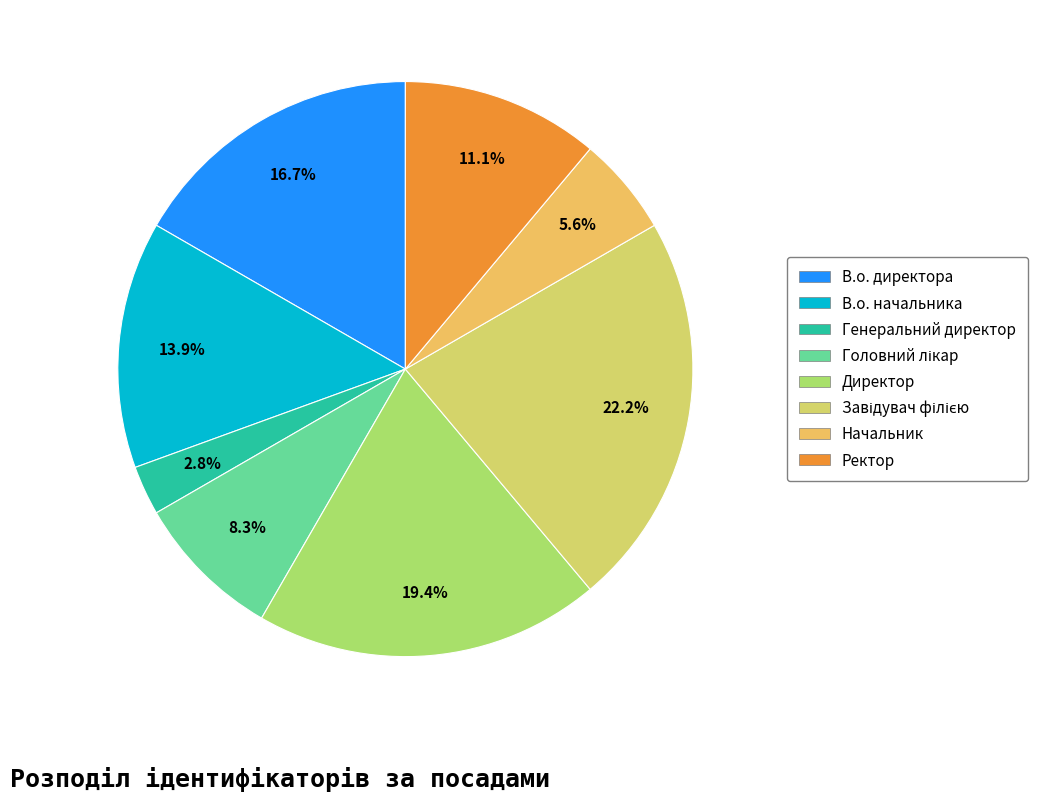

Approximately how many times larger is the value at Ректор compared to Генеральний директор?

4.0